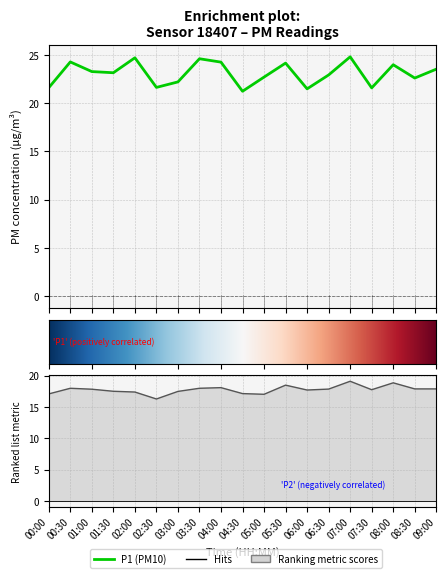

What is the difference between the maximum and second lowest values in the P2 series?

2.1